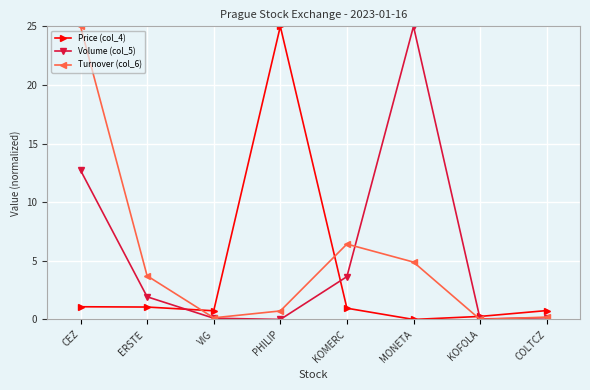

The value of Volume (col_5) at CEZ is 12.7. True or false?

True